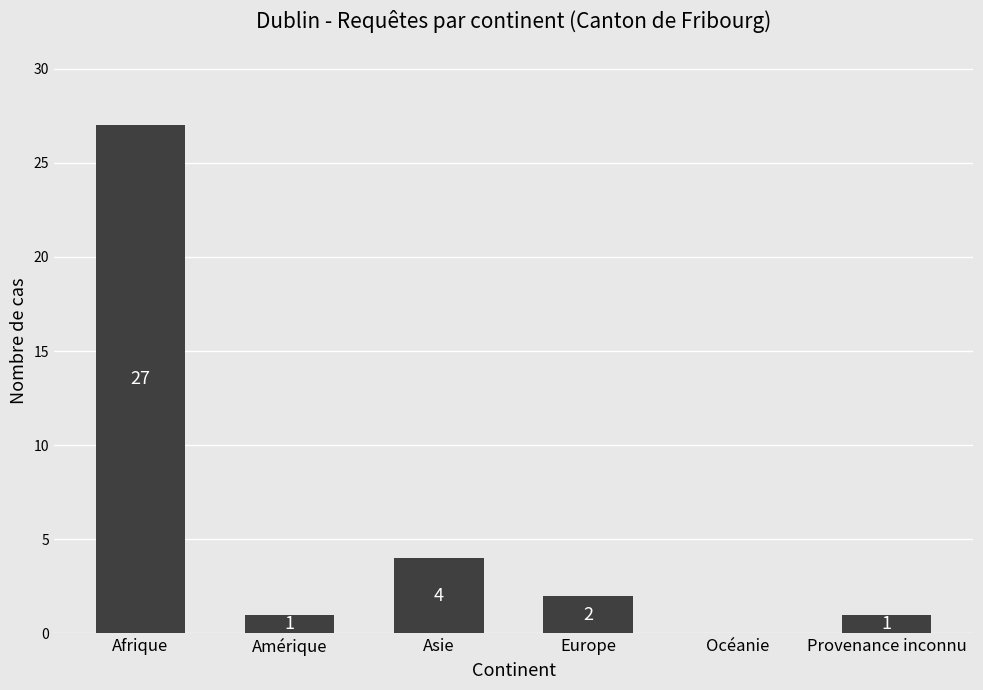

At which label is the value closest to 13?

Asie